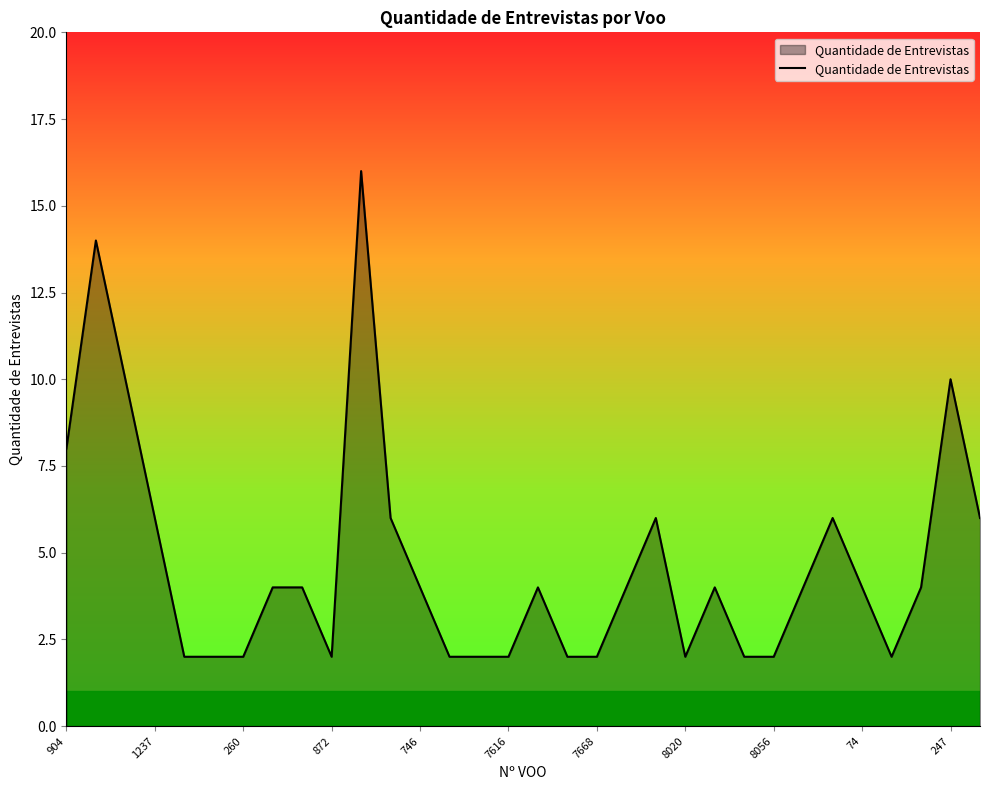

What is the difference between the maximum and minimum values?

14